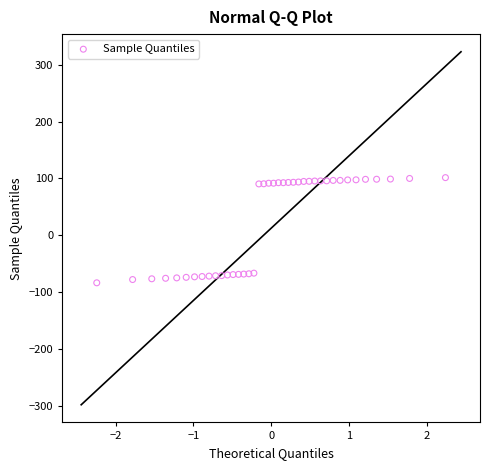

What is the range of Y values (max minus min)?

185.1